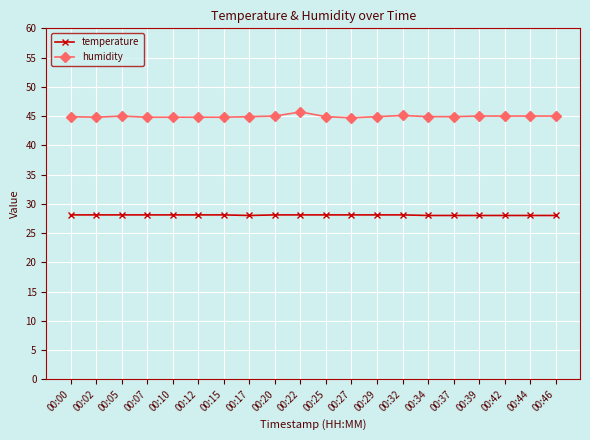

Rank the series by their maximum value, from lowest to highest.

temperature, humidity